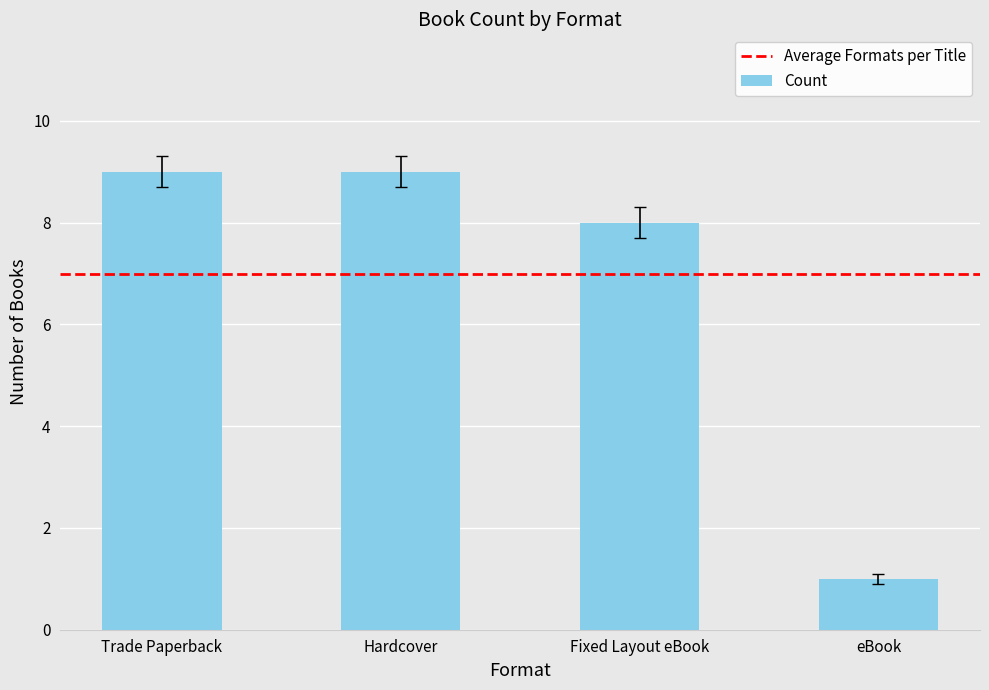

Are the bars horizontal?

No